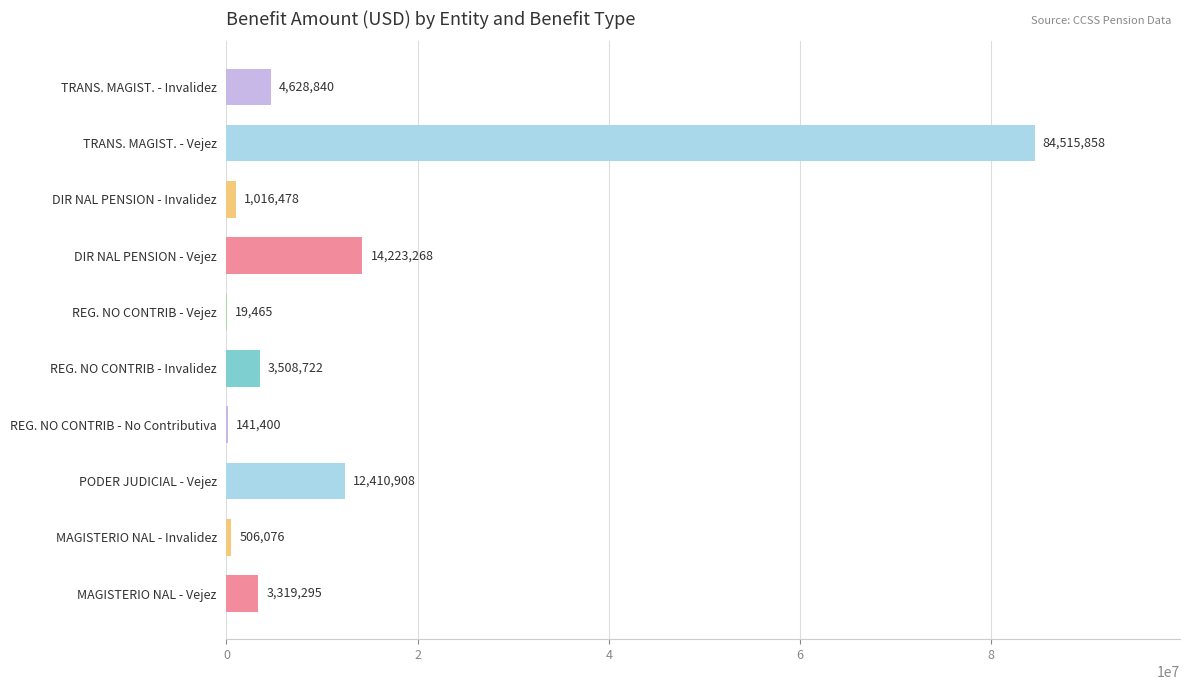

What is the greatest value displayed?

84515857.7